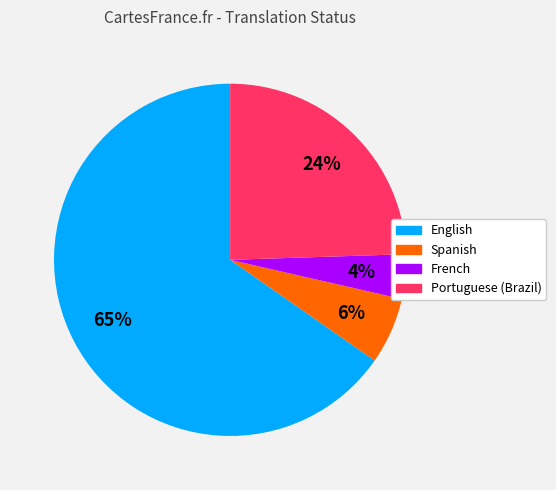

Which category has the biggest portion of the pie?

English